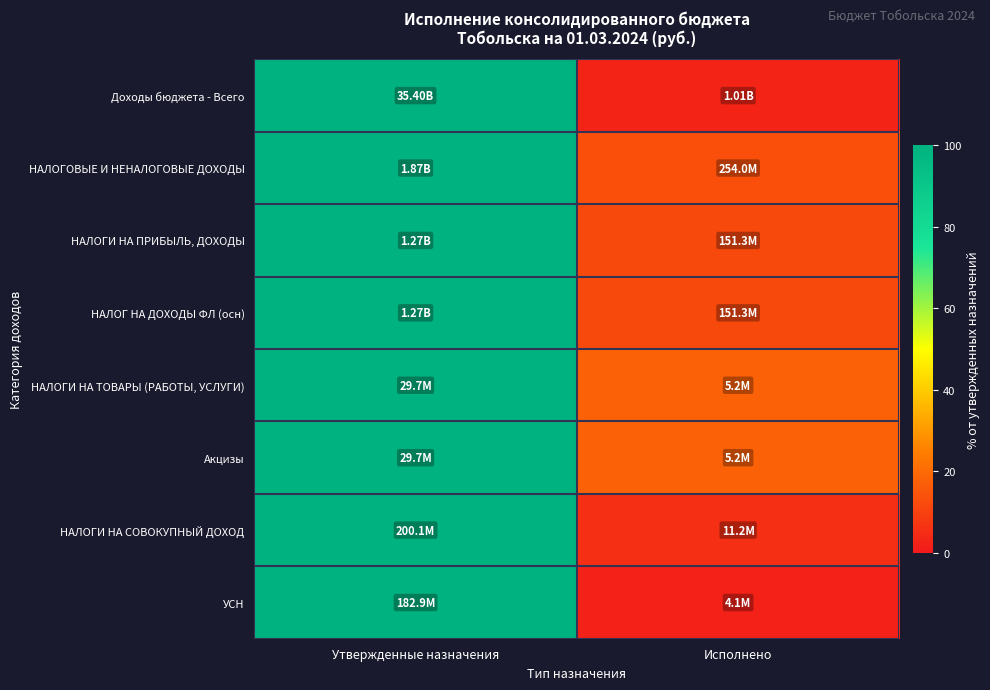

Between Утвержденные назначения and Исполнено, which is larger?

Утвержденные назначения